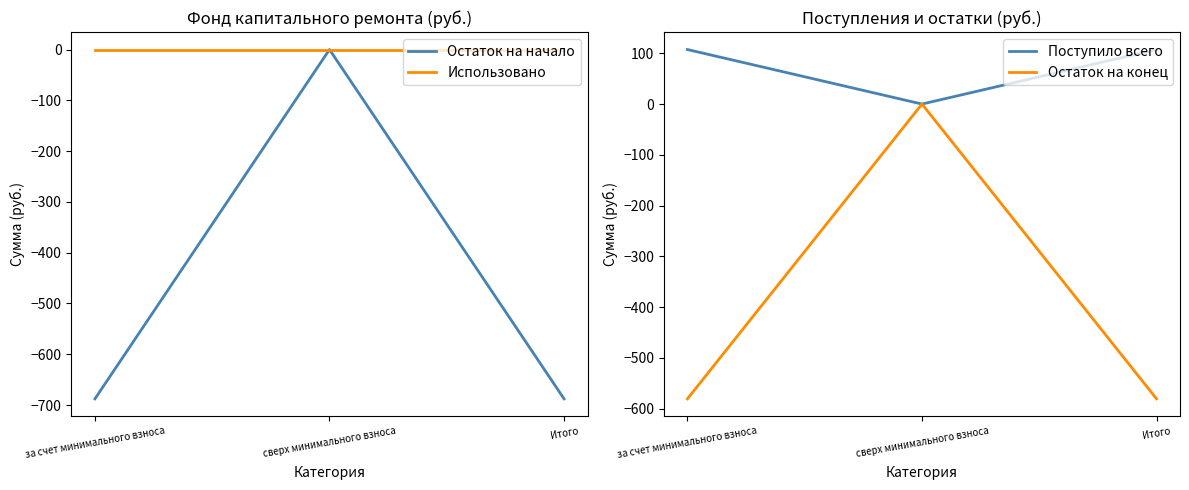

What is the label of the 3rd point from the right?

за счет минимального взноса